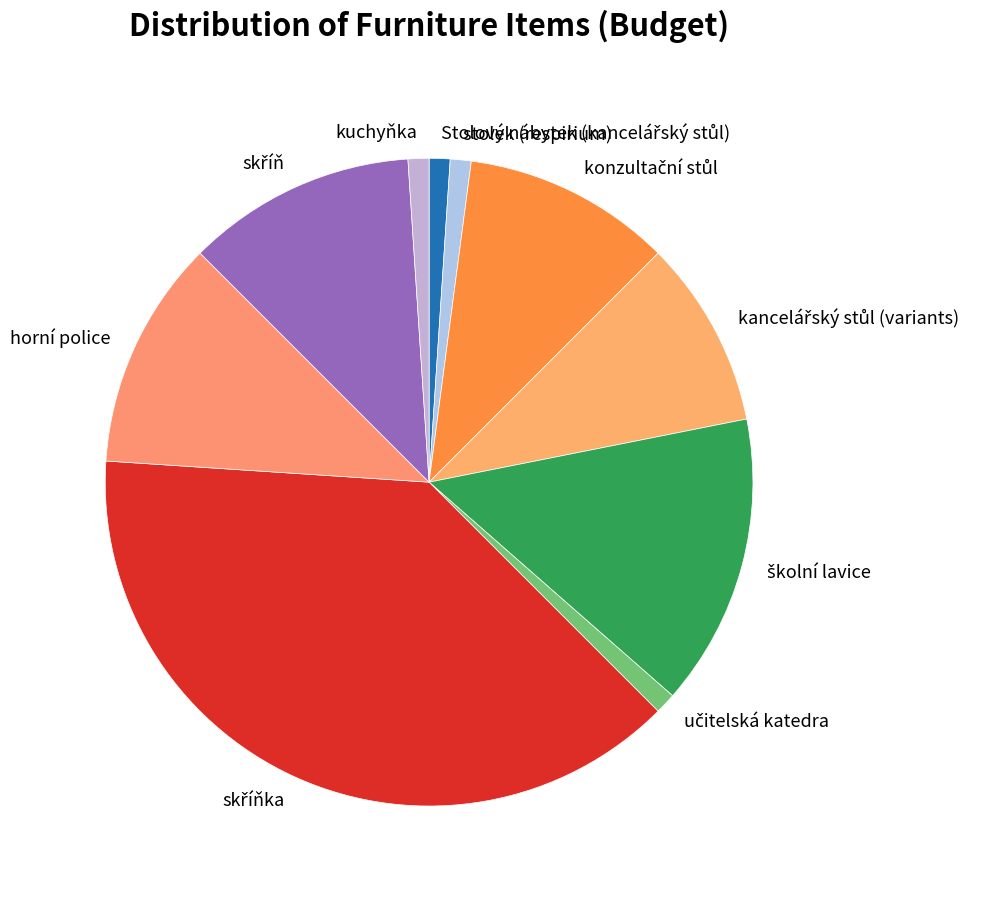

Is there a majority slice in this chart?

No